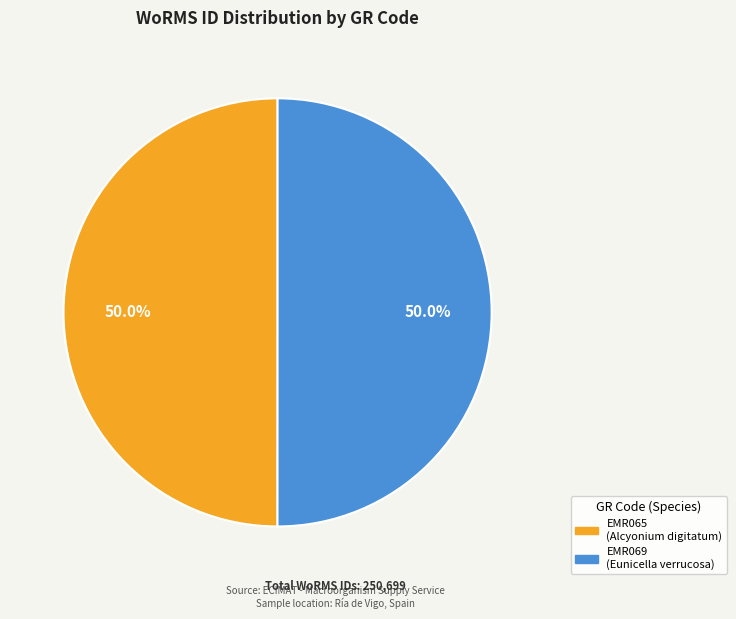

Approximately how many times larger is the value at EMR065 compared to EMR069?

1.0